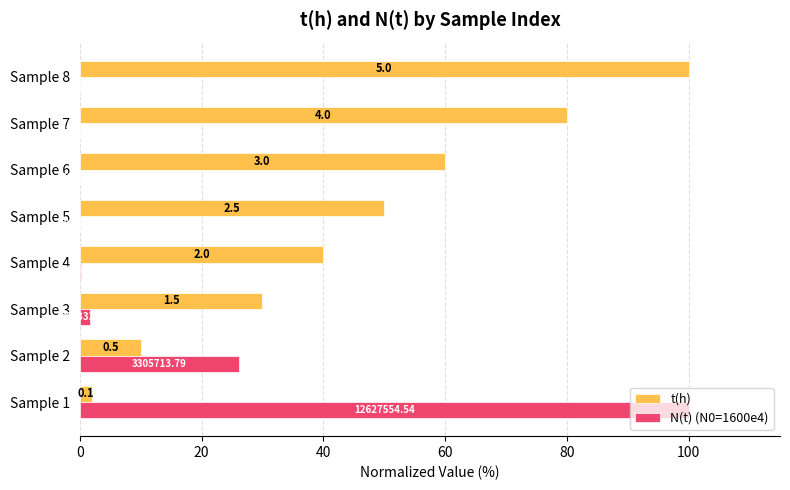

How many data points in t(h) are above 50?

3